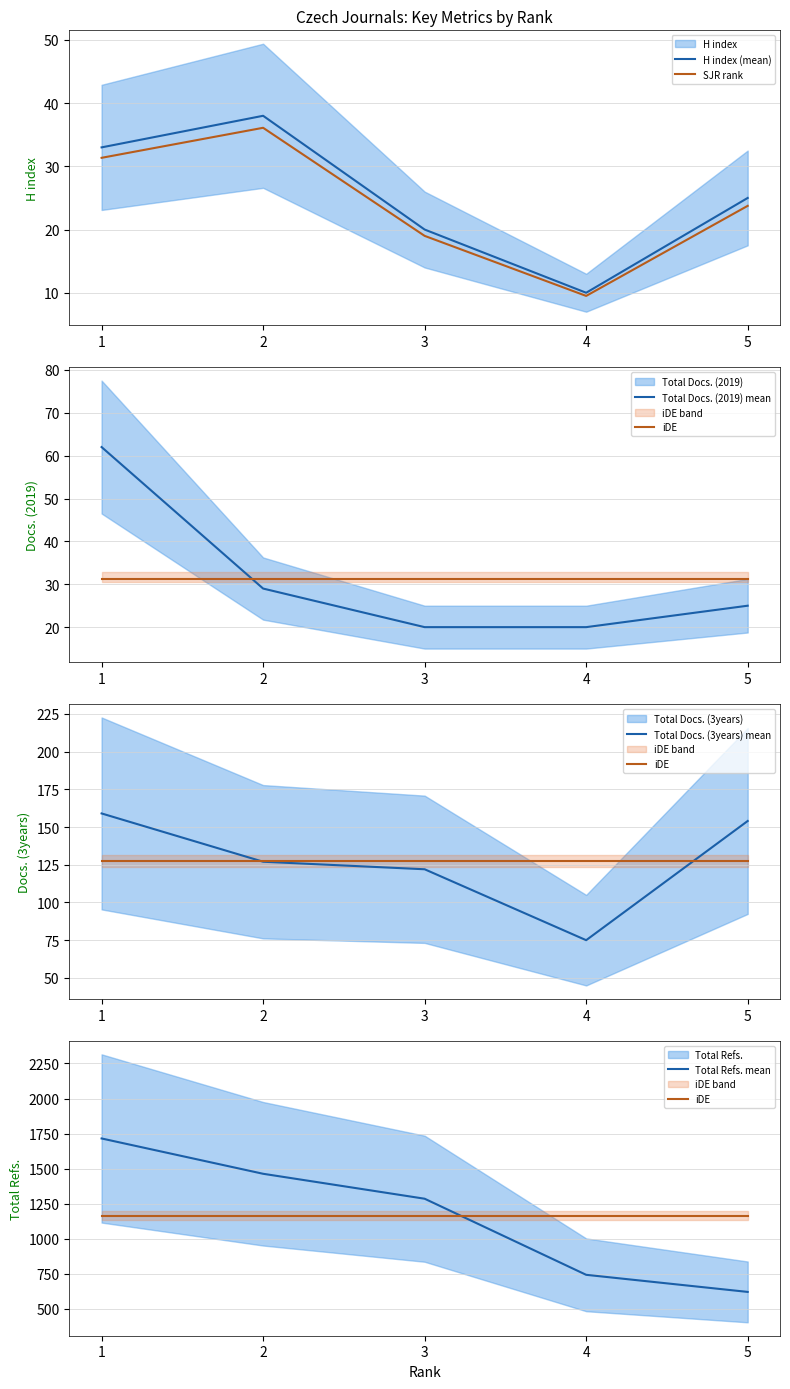

What is the total value across all series at 3?

2631.0